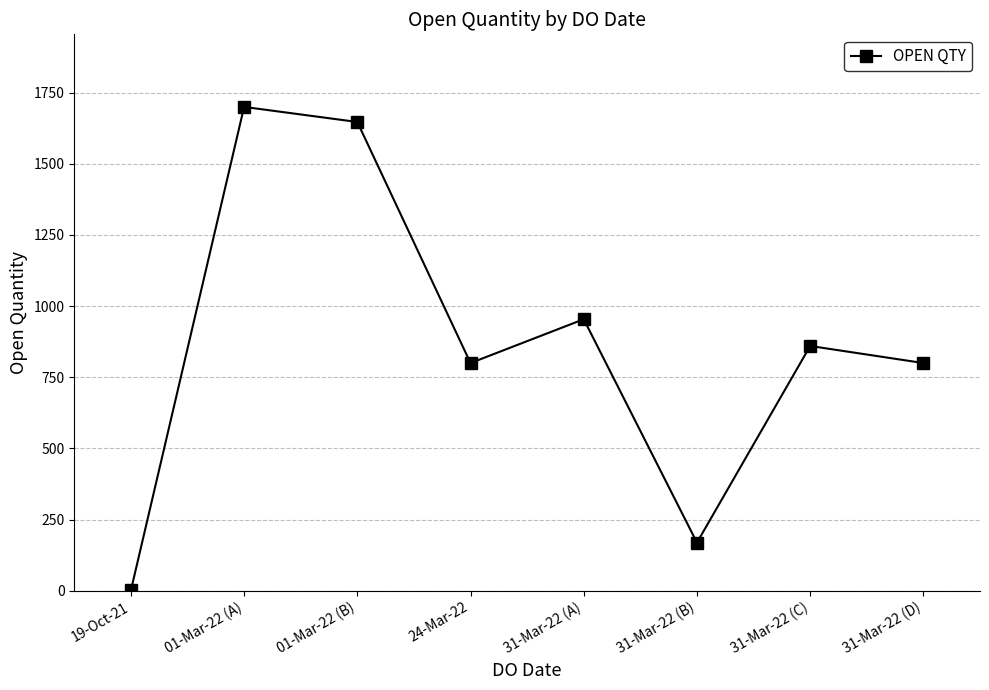

Is this an area chart (filled region under the line)?

No